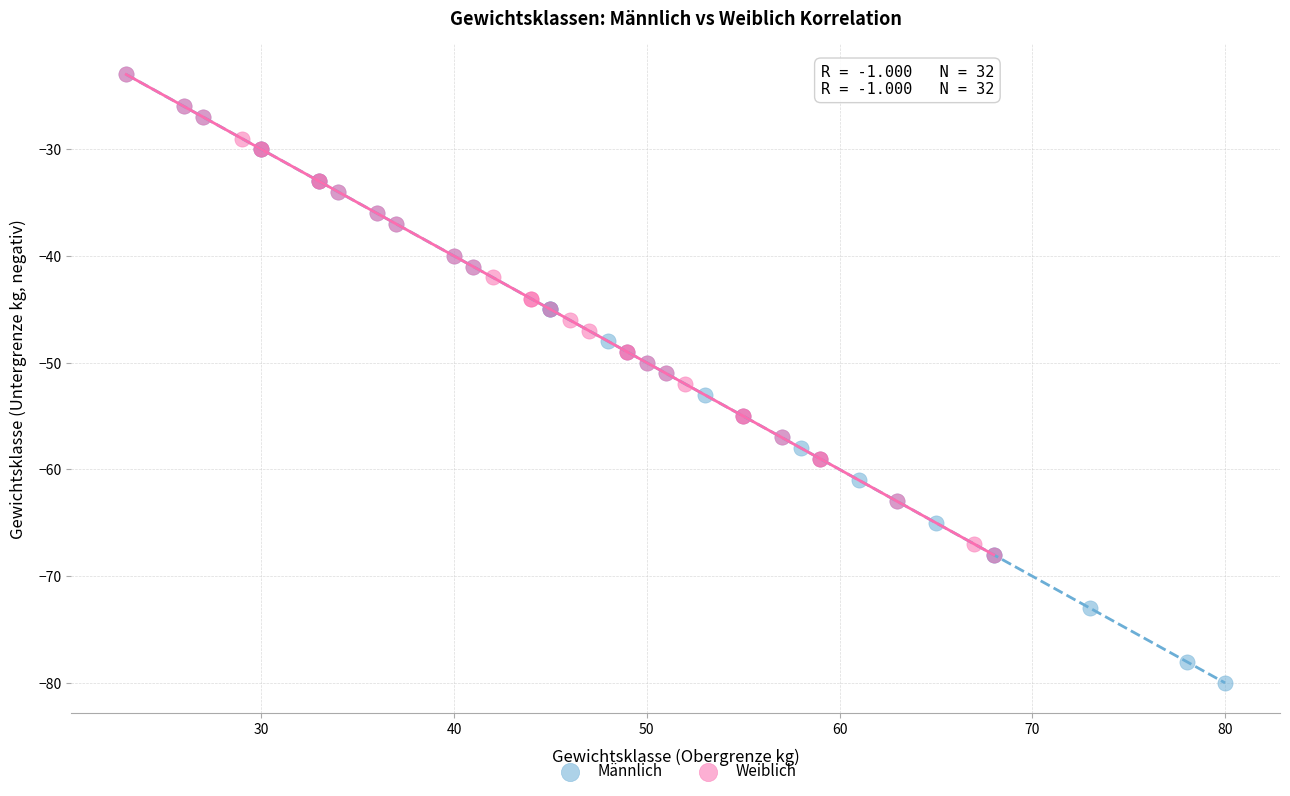

Which series has the widest spread of Y values?

Männlich